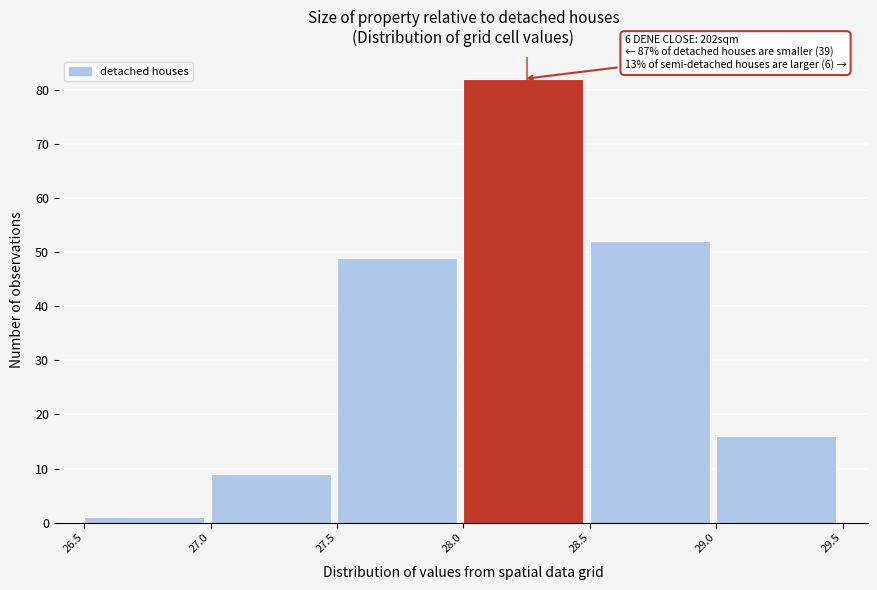

Which range on the x-axis has the tallest bar?

28.0 to 28.5